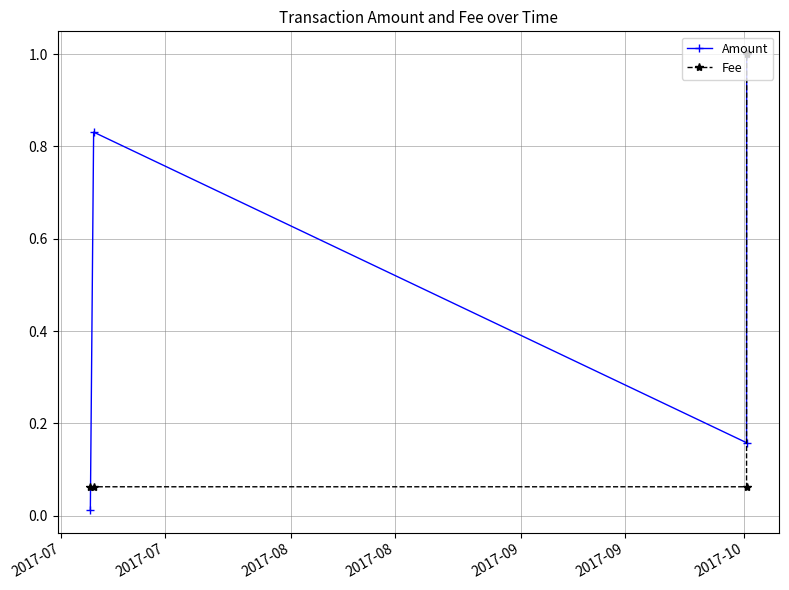

What is the value of the Amount point at the 4th from the left?

1.0